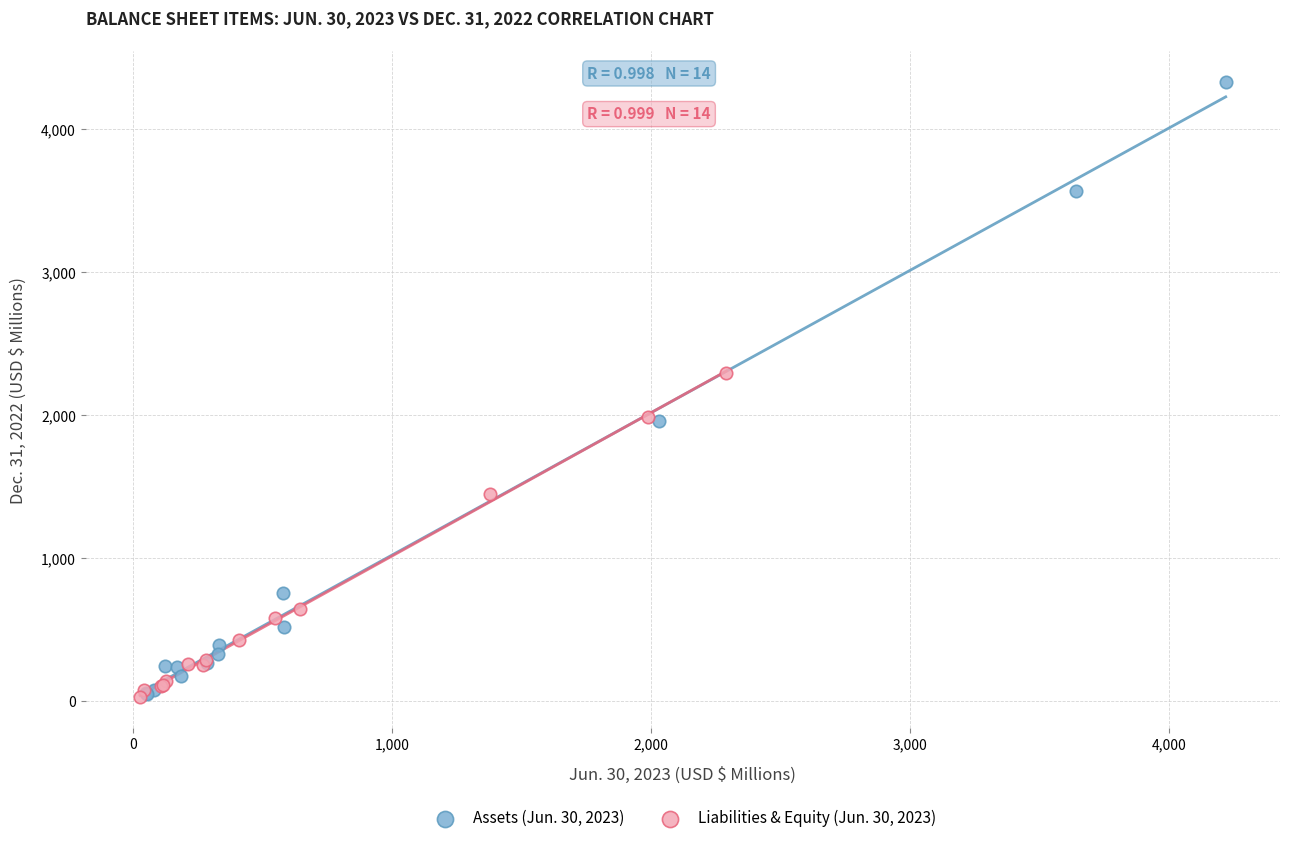

What are all the series names shown in the legend?

Assets (Jun. 30, 2023), Liabilities & Equity (Jun. 30, 2023)